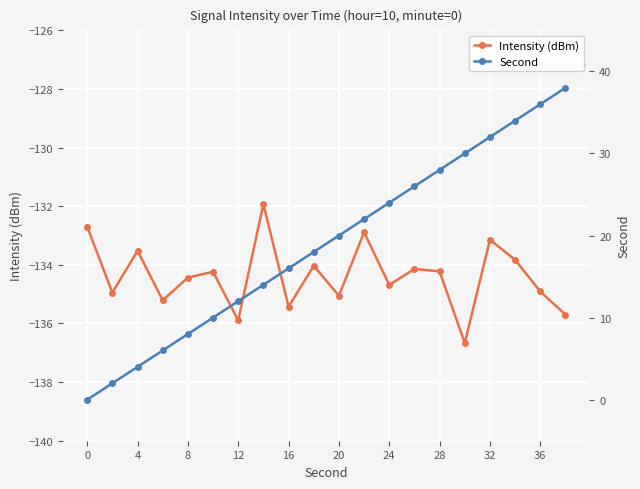

How many data points does each series have?

20